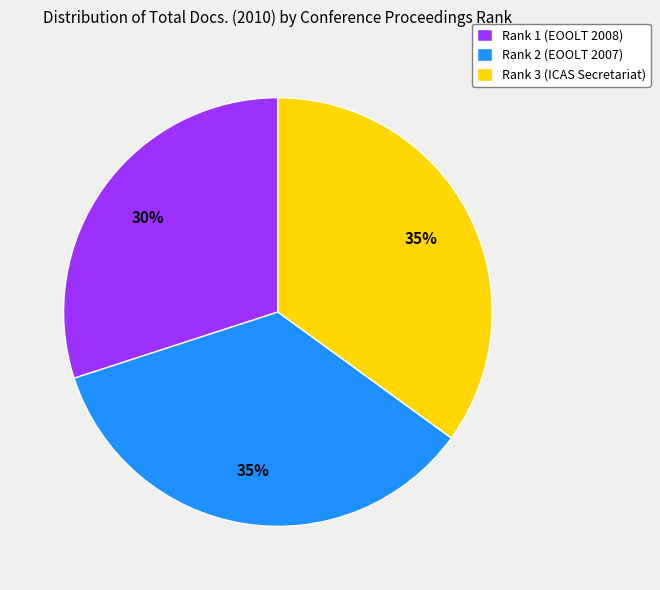

To the nearest percent, what is the combined percentage of Rank 2 (EOOLT 2007) and Rank 1 (EOOLT 2008)?

65%